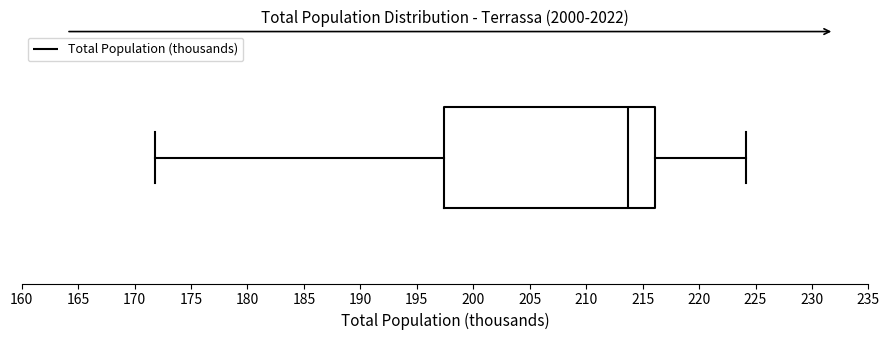

Read this box plot against the x-axis: the position of the median line, the range covered by the box, and the ends of both whiskers. The values are not printed on the chart, so give them approximately, as read against the axis.

median 213.5, box 197.5 to 216.0, whiskers 172.0 to 224.0